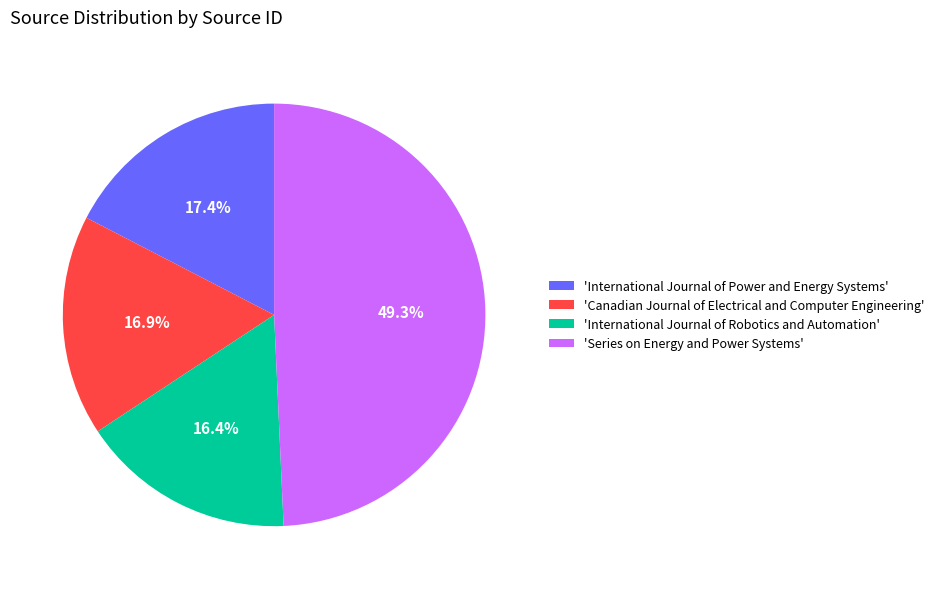

Which slice is the largest?

'Series on Energy and Power Systems'